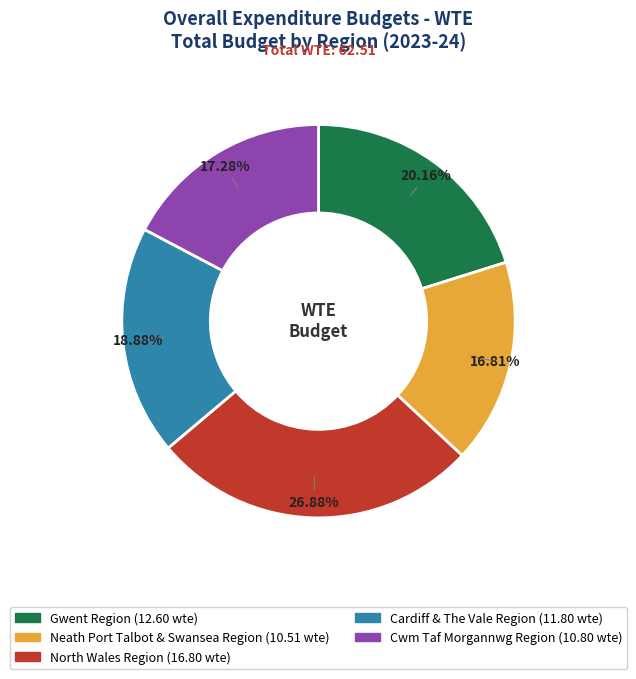

What is the total percentage of Cardiff & The Vale Region and Gwent Region?

39.0%